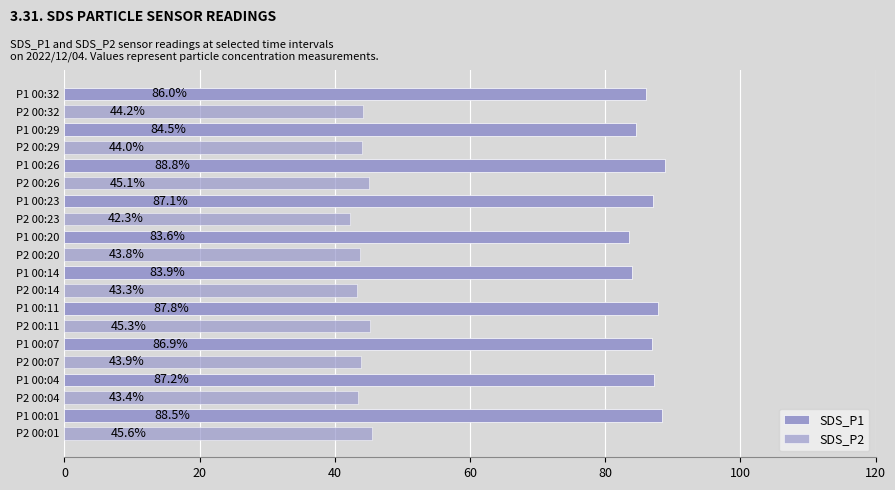

What is the average value of the SDS_P2 series?

44.1